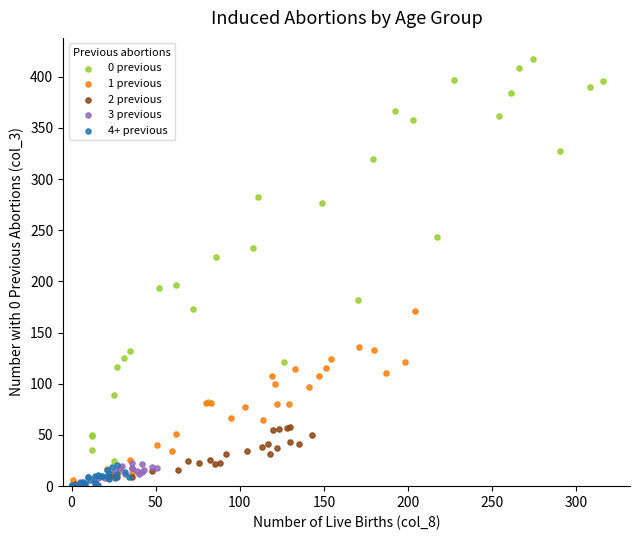

What are all the series names shown in the legend?

0 previous, 1 previous, 2 previous, 3 previous, 4+ previous